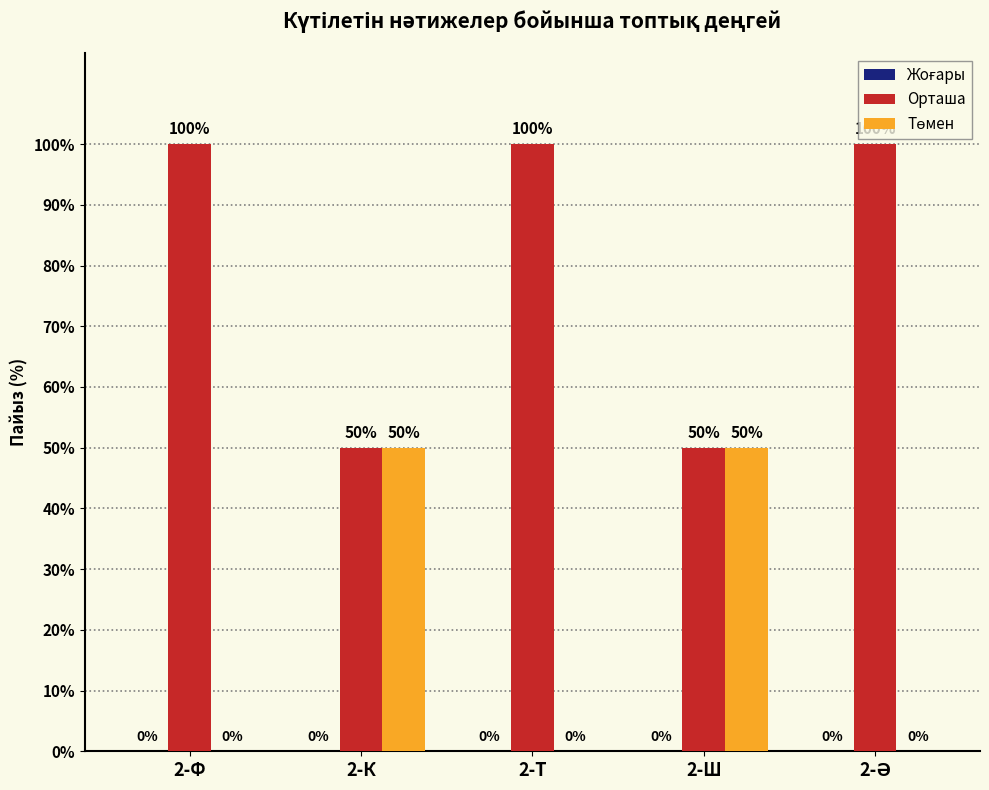

Is it true that Орташа equals 50 at 2-К?

True